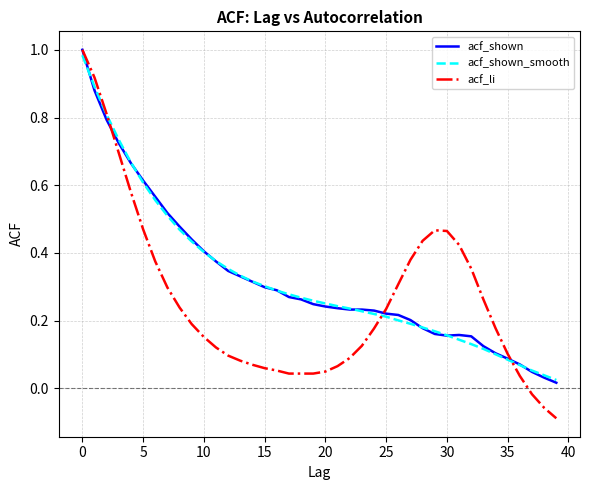

Which series has the largest range (max minus min)?

acf_li